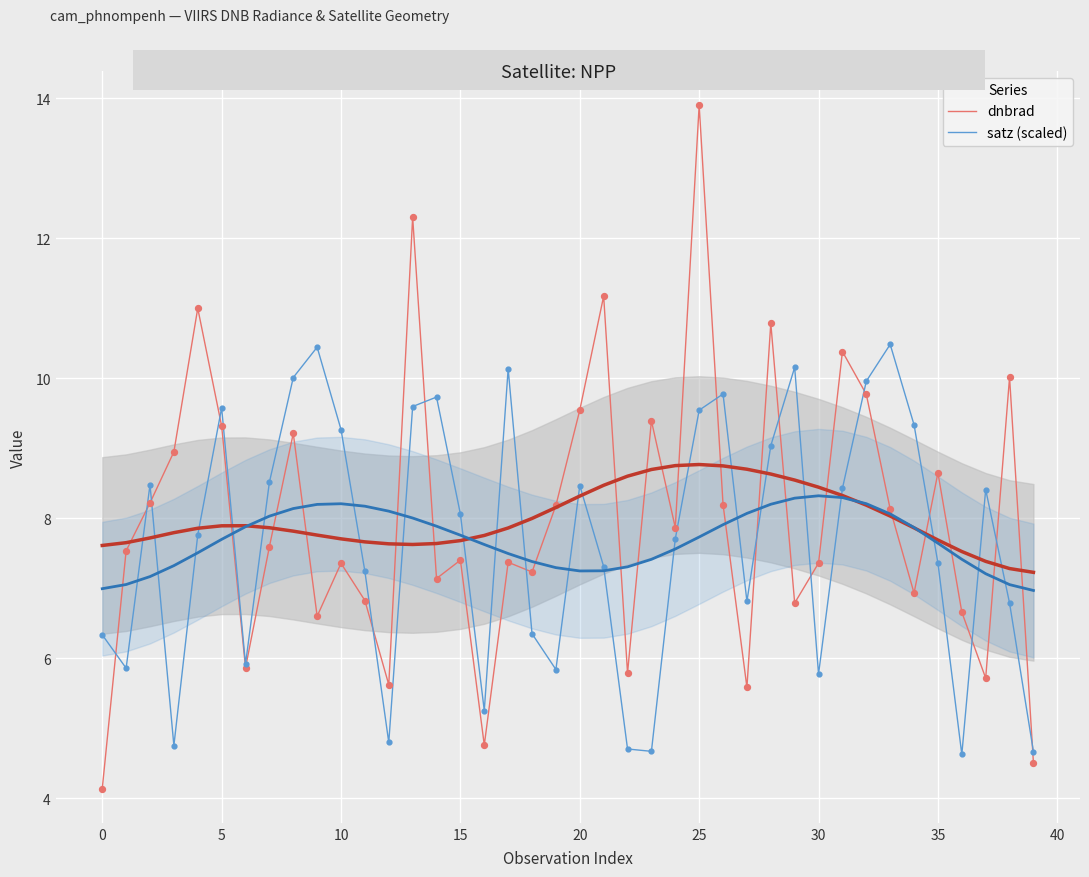

Which series has the largest Y range (max minus min)?

dnbrad